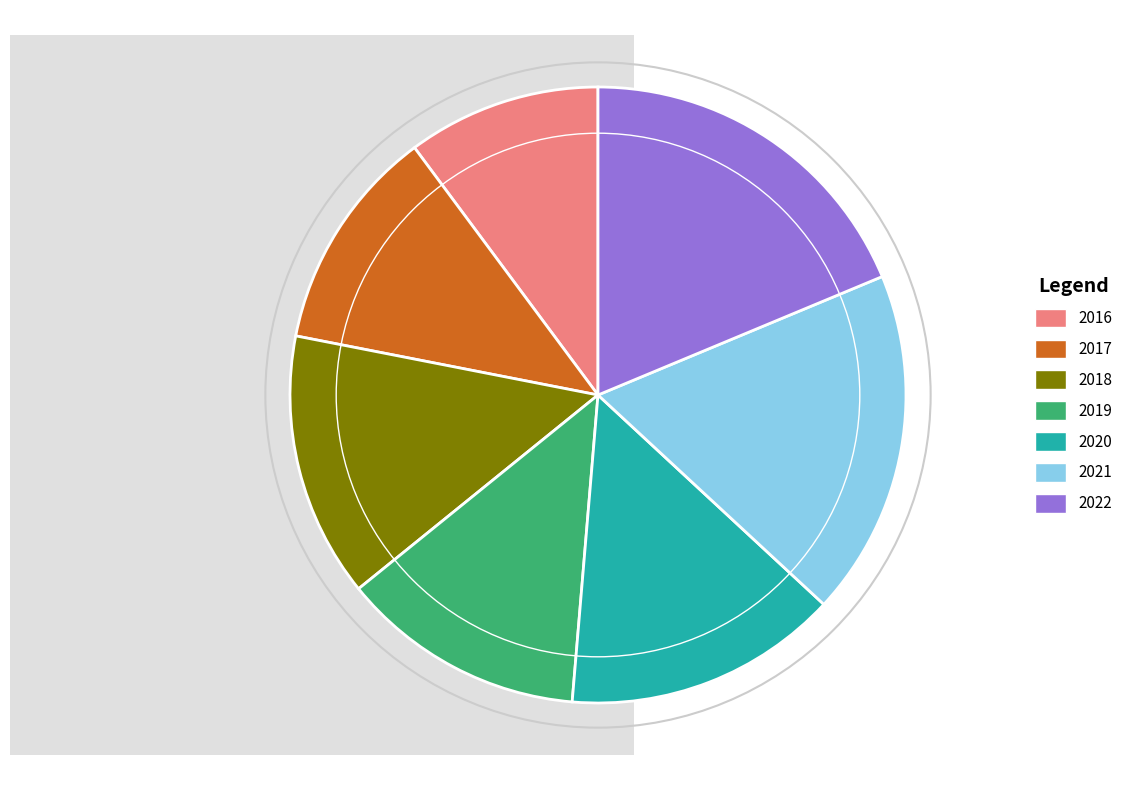

What is the largest slice in the pie chart?

2022